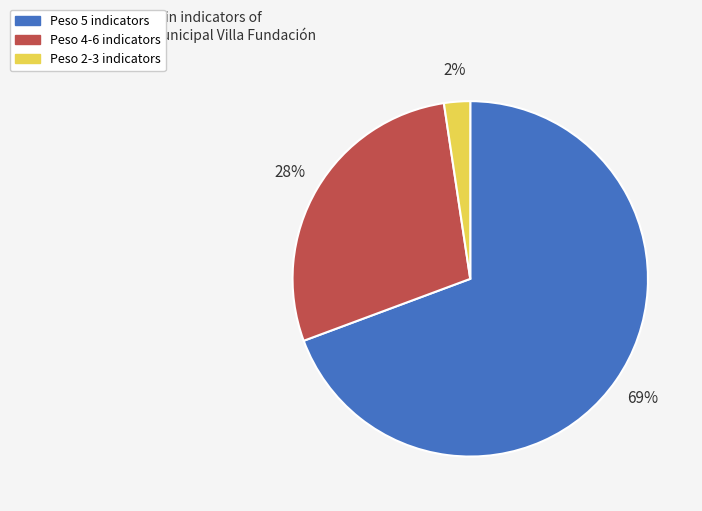

How many slices are in this pie chart?

3